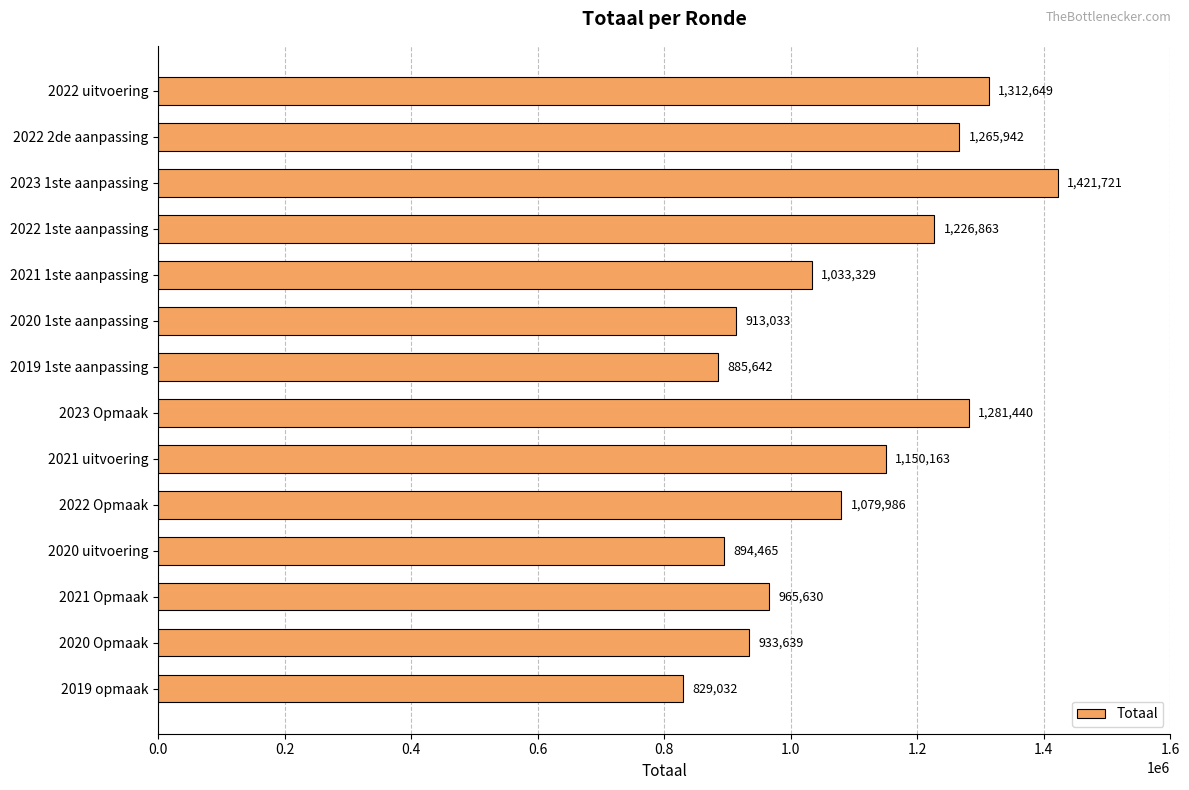

Rank the categories by value from highest to lowest.

2023 1ste aanpassing, 2022 uitvoering, 2023 Opmaak, 2022 2de aanpassing, 2022 1ste aanpassing, 2021 uitvoering, 2022 Opmaak, 2021 1ste aanpassing, 2021 Opmaak, 2020 Opmaak, 2020 1ste aanpassing, 2020 uitvoering, 2019 1ste aanpassing, 2019 opmaak